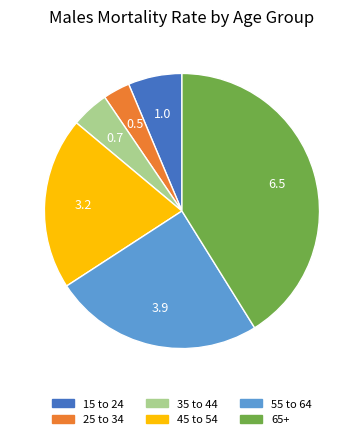

What is the ratio of the value at 55 to 64 to the value at 45 to 54?

1.2